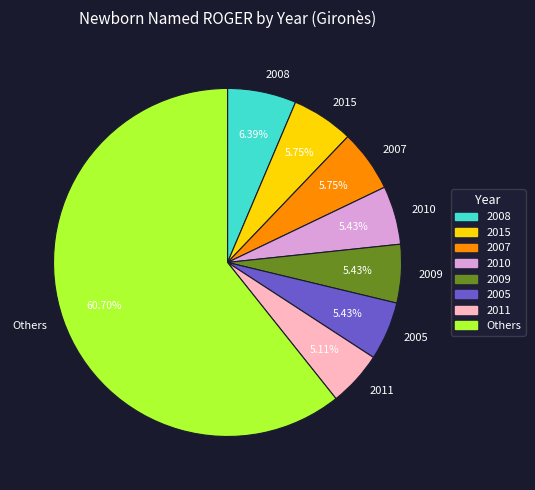

Which slice is the largest?

Others